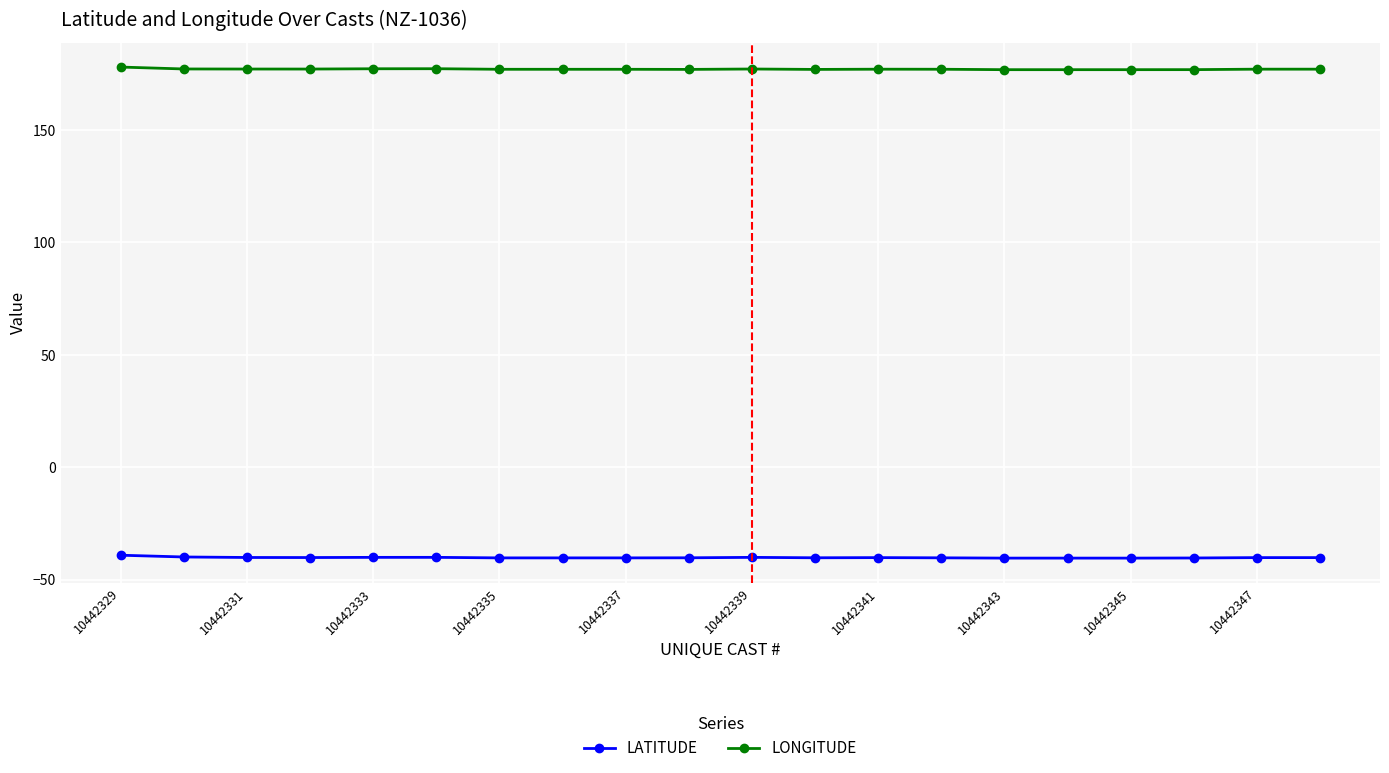

What is the difference between the maximum and minimum values in the LONGITUDE series?

1.2